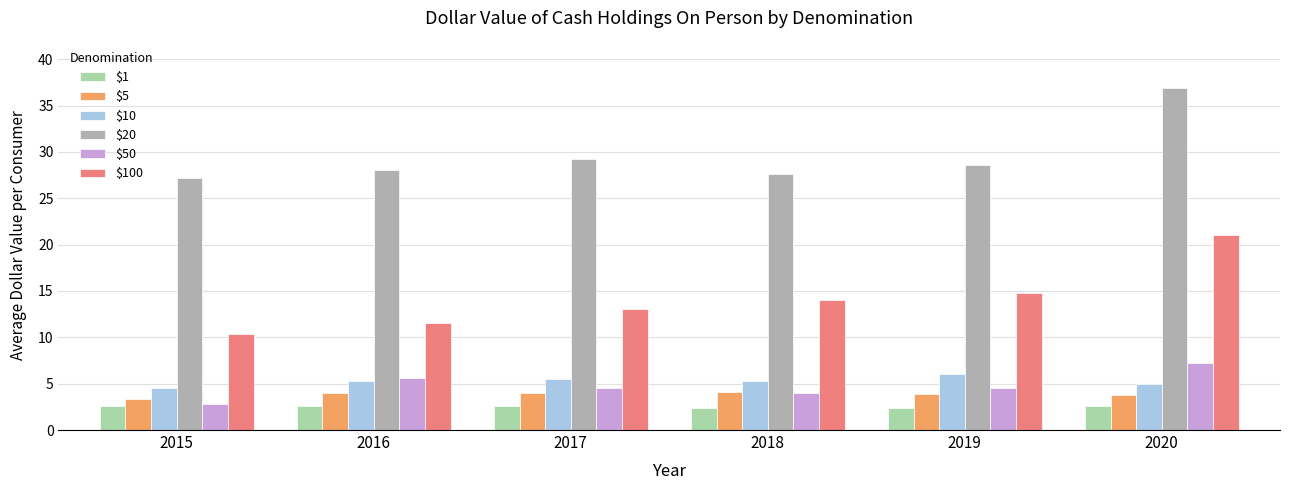

What is the approximate value of $20 at 2016?

28.1